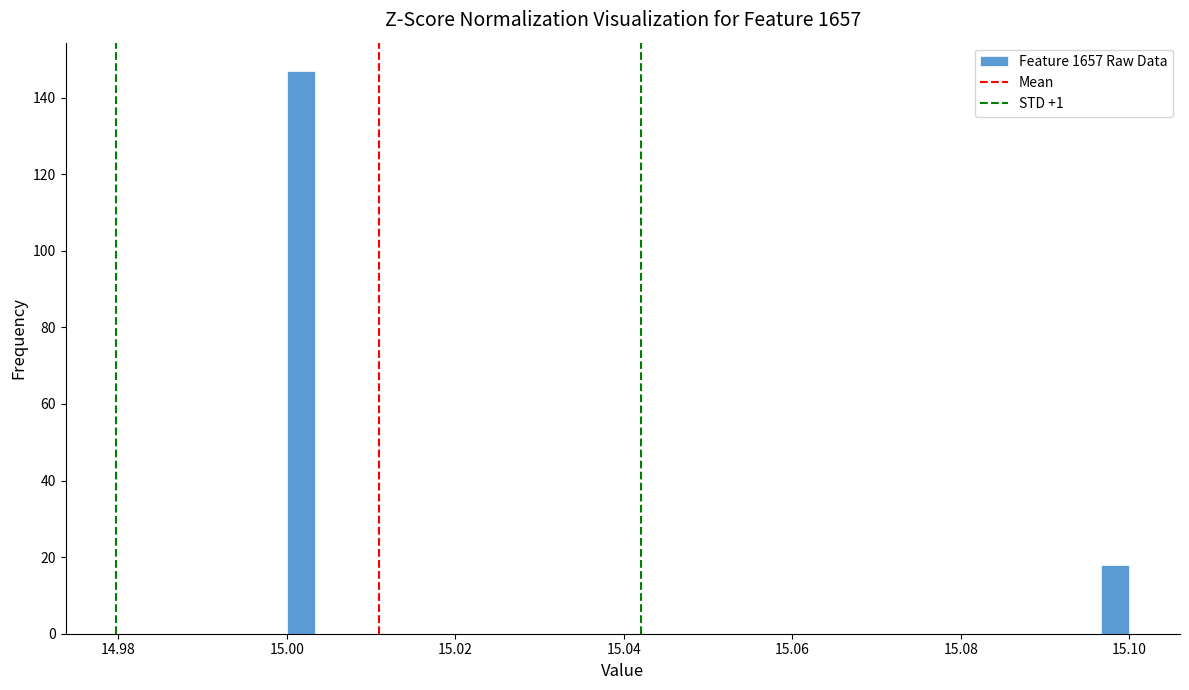

Read against the x-axis, roughly where is the centre of the tallest bar?

15.002